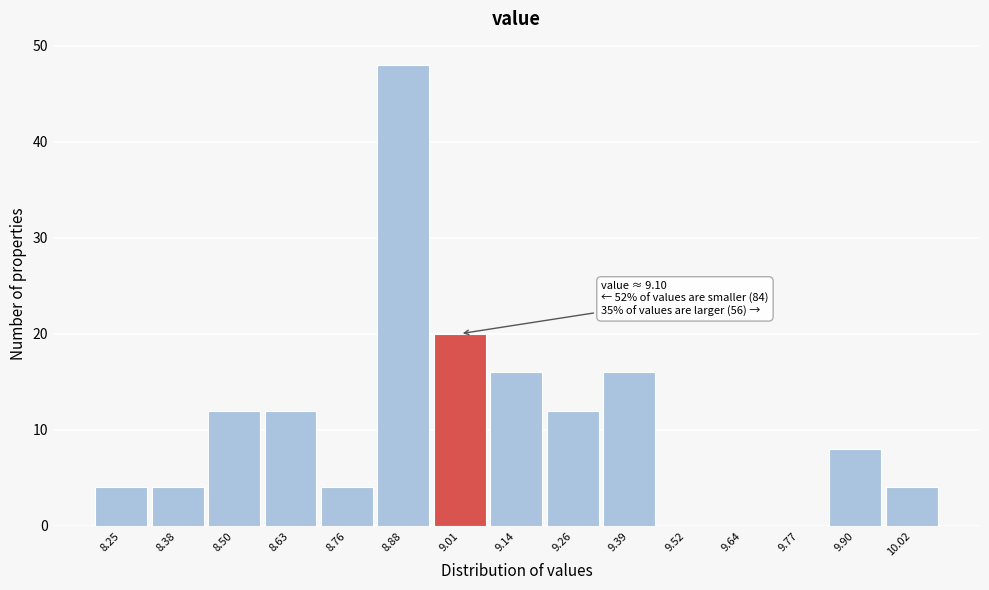

Reading left to right, what are all the values shown in this chart?

8.25=4	8.38=4	8.50=12	8.63=12	8.76=4	8.88=48	9.01=20	9.14=16	9.26=12	9.39=16	9.52=0	9.64=0	9.77=0	9.90=8	10.02=4